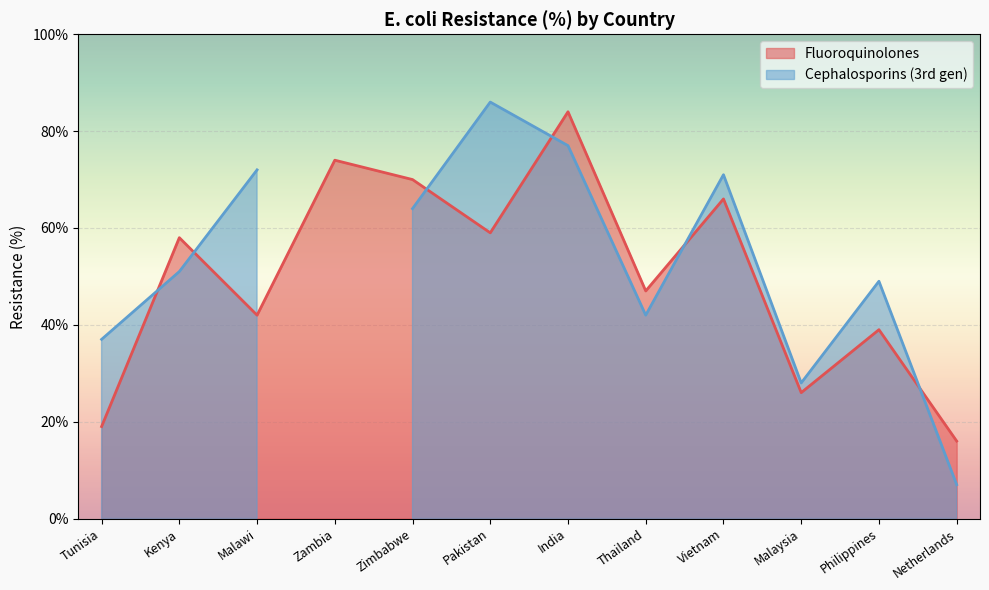

Where is the data nearest to the value 50?

Thailand